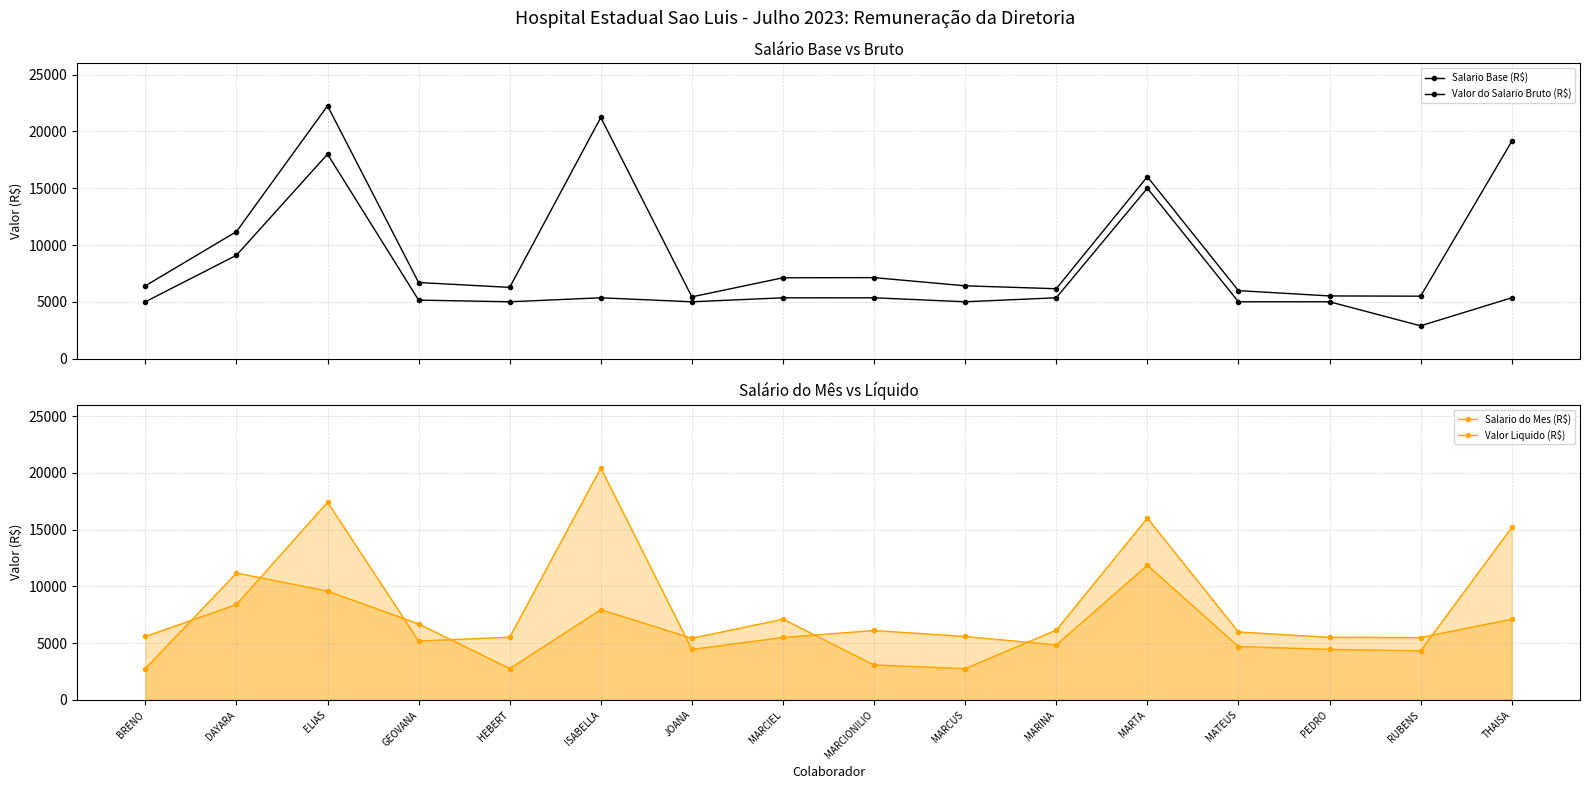

At which label does Salario do Mes (R$) reach its minimum?

BRENO